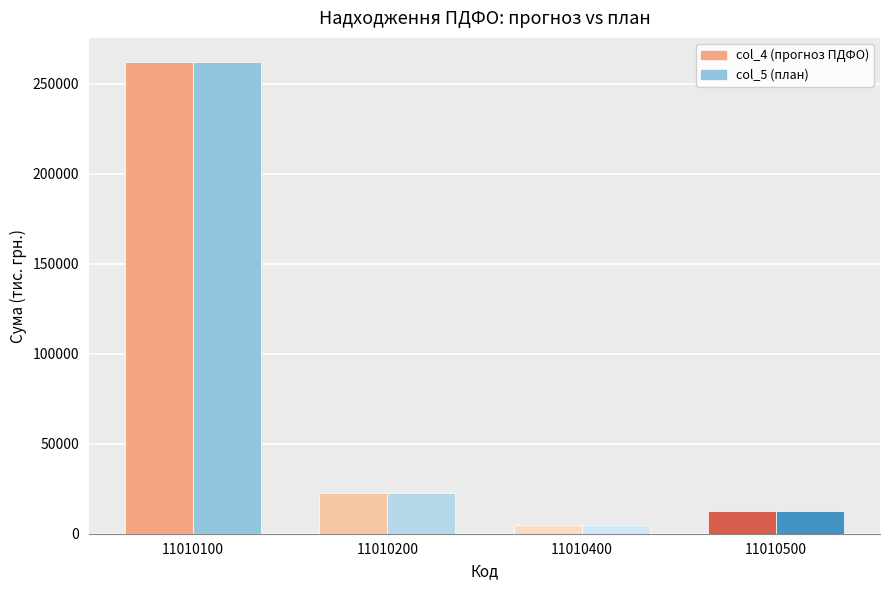

Is it true that col_5 (план) equals 35275.9 at 11010200?

False